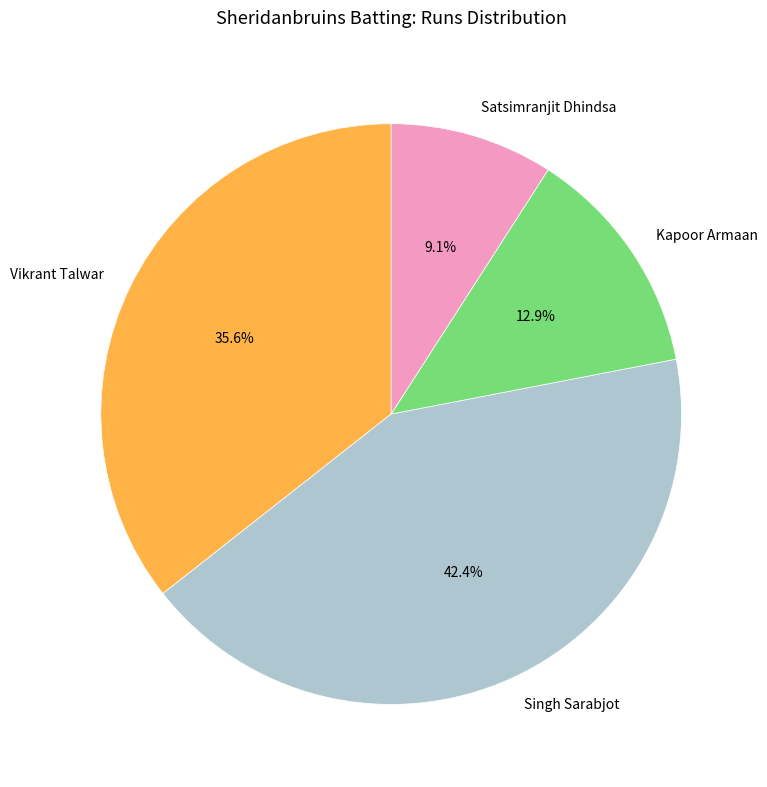

Is the sum of Satsimranjit Dhindsa and Vikrant Talwar greater than half?

No